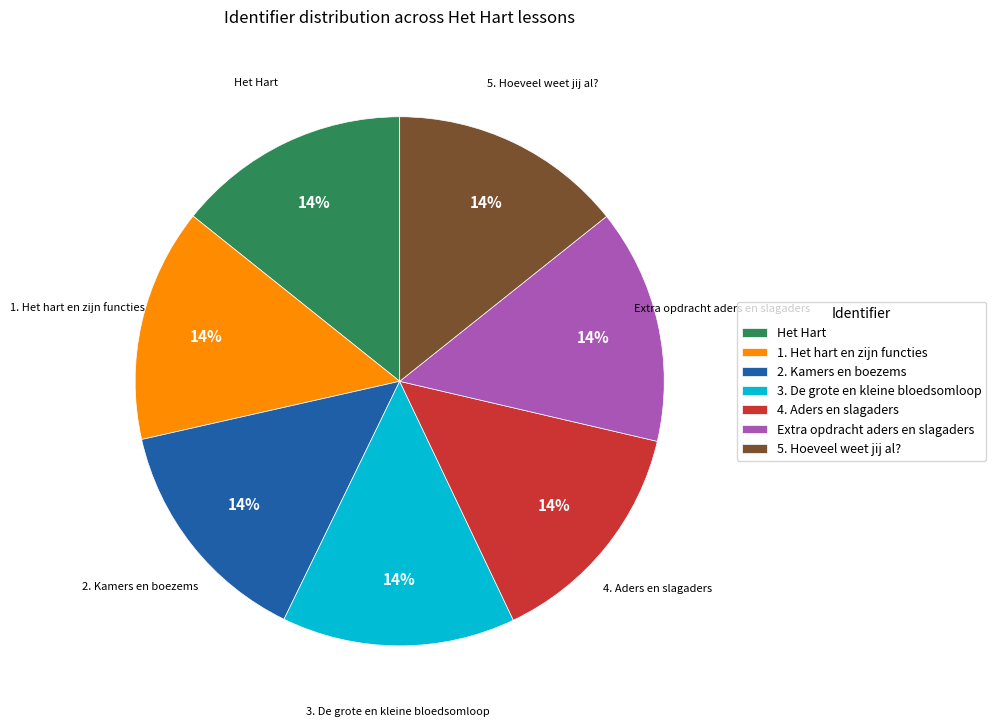

Is there a majority slice in this chart?

No